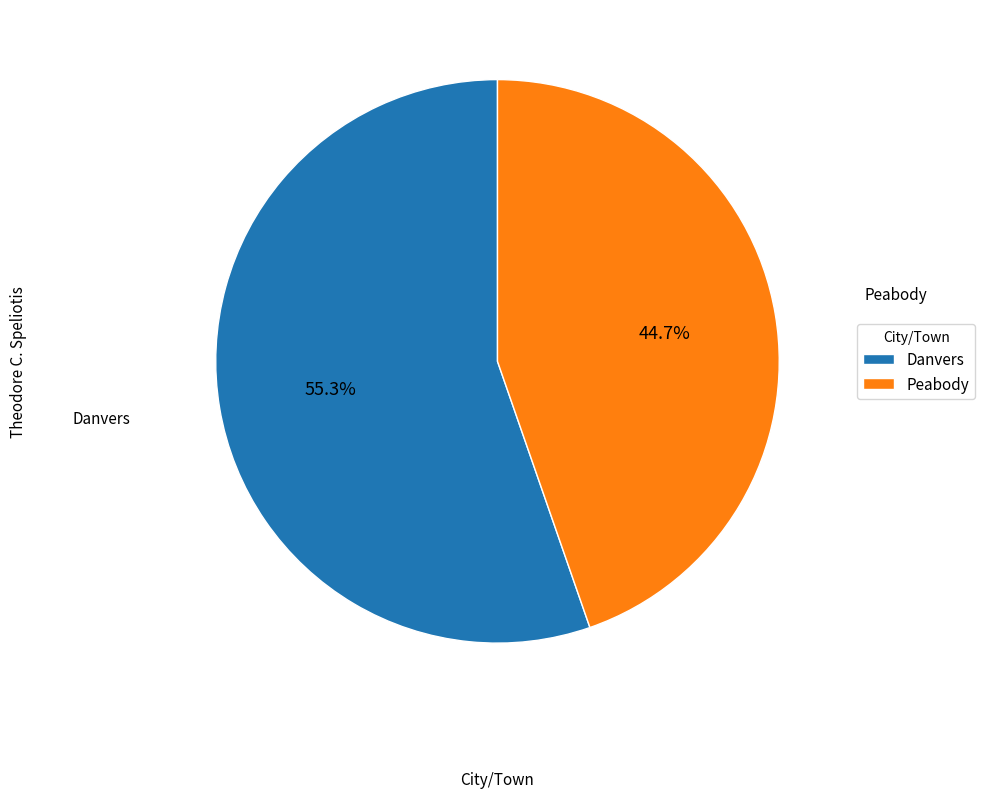

What percentage is the Peabody slice, to the nearest percent?

45%